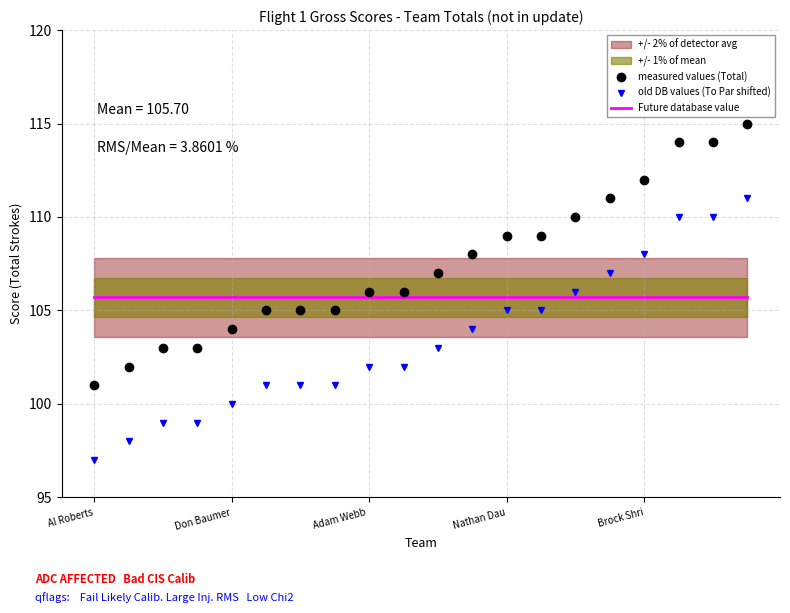

What is the highest value of the old DB values (To Par shifted) series?

111.0